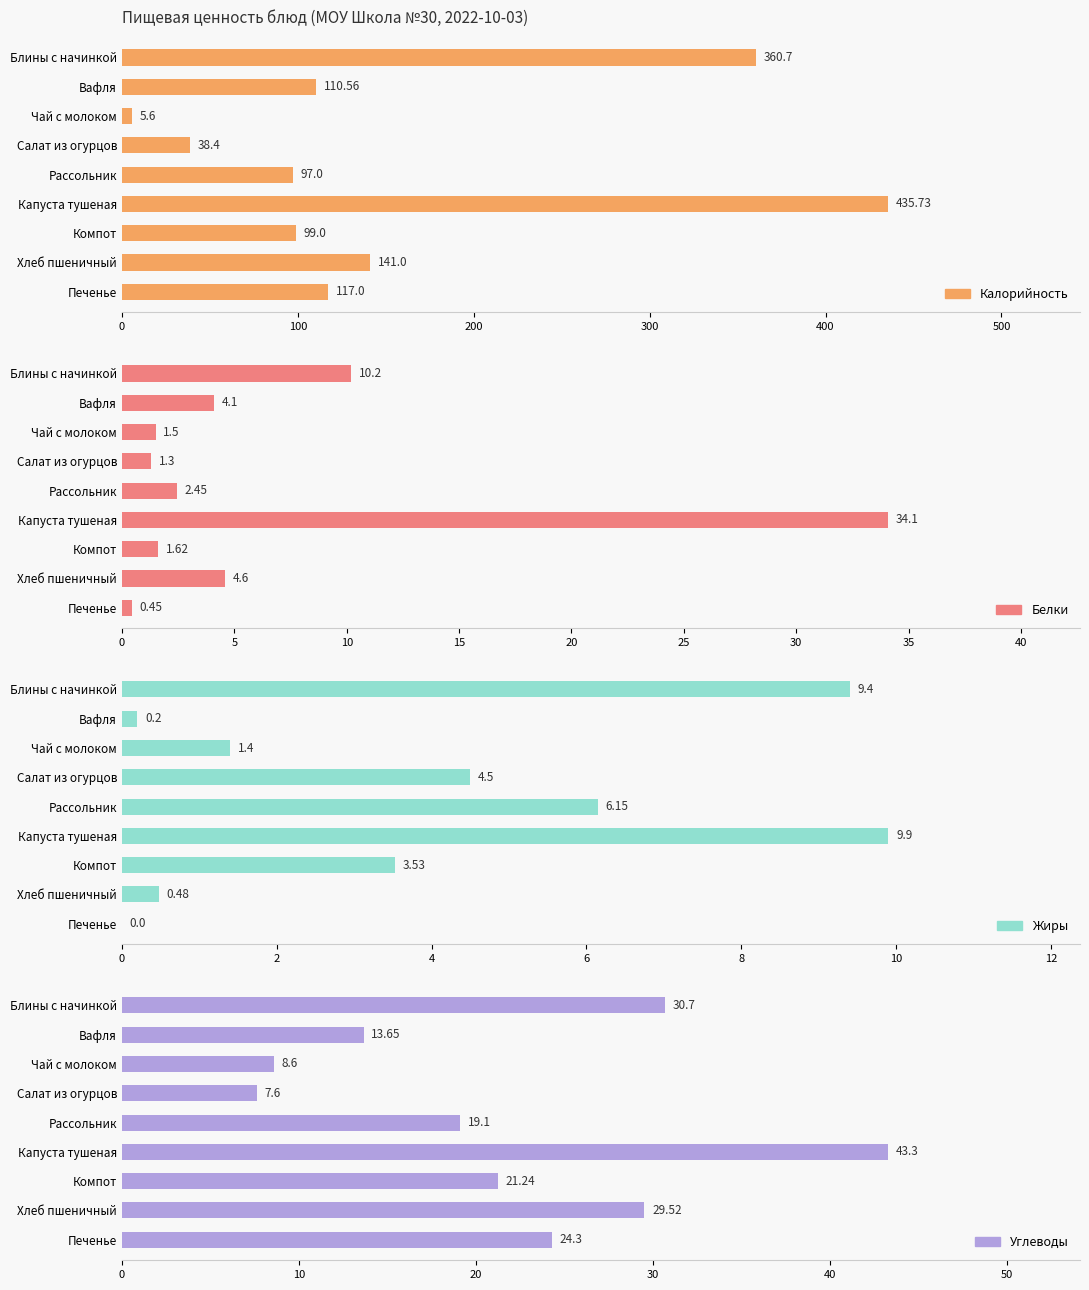

Is it true that Углеводы equals 14.8 at Чай с молоком?

False